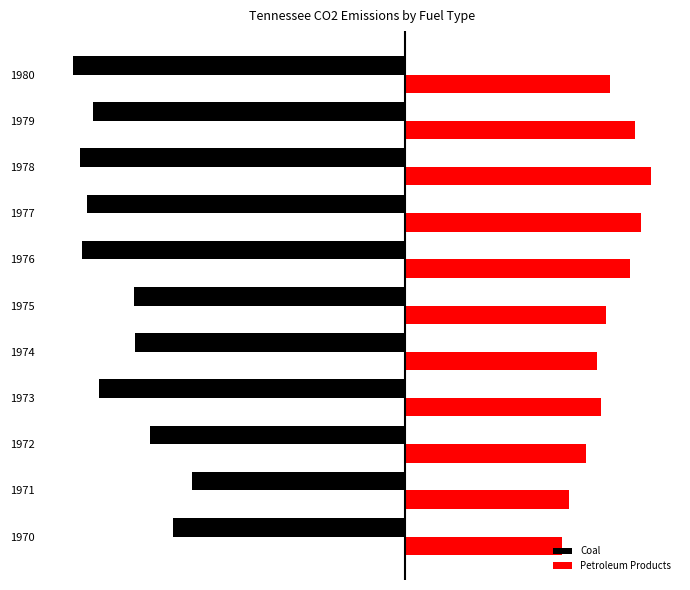

What are all the series names shown in the legend?

Coal, Petroleum Products